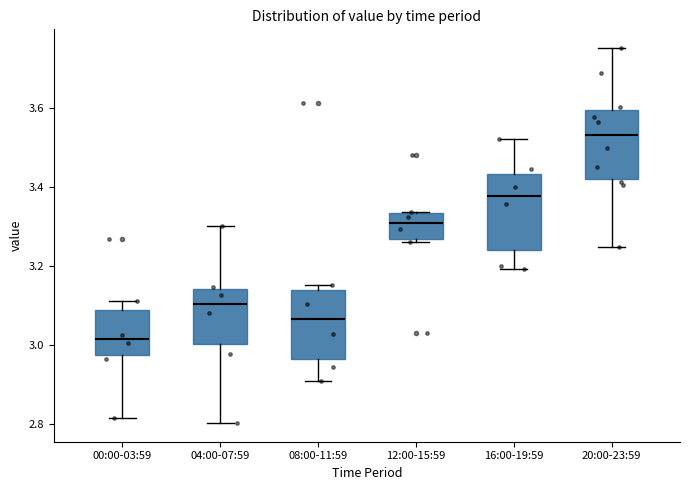

Reading left to right, transcribe this box plot: for each box, give where its median line is, the range the box spans, and where its two whiskers end, as read against the y-axis. The values are not printed on the chart, so give them approximately, as read against the axis.

00:00-03:59: median 3.02, box 2.98 to 3.08, whiskers 2.82 to 3.10
04:00-07:59: median 3.10, box 3.00 to 3.14, whiskers 2.80 to 3.30
08:00-11:59: median 3.06, box 2.96 to 3.14, whiskers 2.90 to 3.16
12:00-15:59: median 3.30, box 3.26 to 3.34, whiskers 3.26 (just below the box's lower edge) to 3.34
16:00-19:59: median 3.38, box 3.24 to 3.44, whiskers 3.20 to 3.52
20:00-23:59: median 3.54, box 3.42 to 3.60, whiskers 3.24 to 3.76